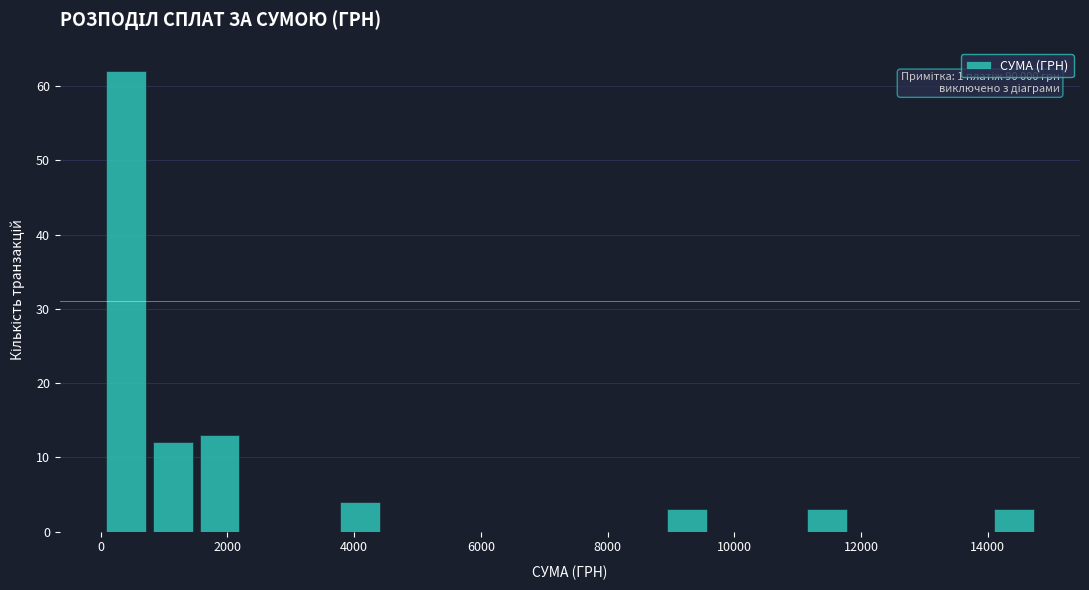

Read against the x-axis, roughly where is the centre of the tallest bar?

400